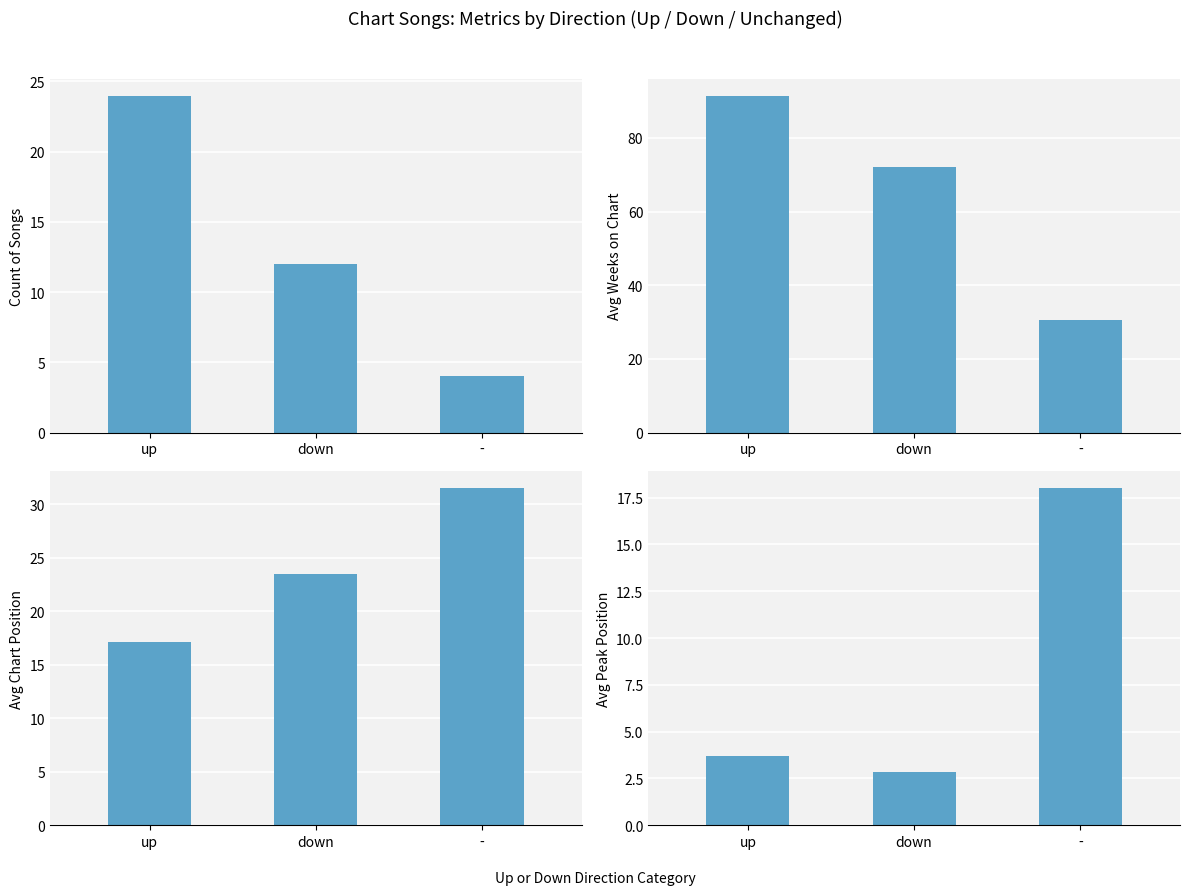

List the series in order of their peak value, lowest first.

Avg Peak Position, Count of Songs, Avg Position, Avg Weeks on Chart